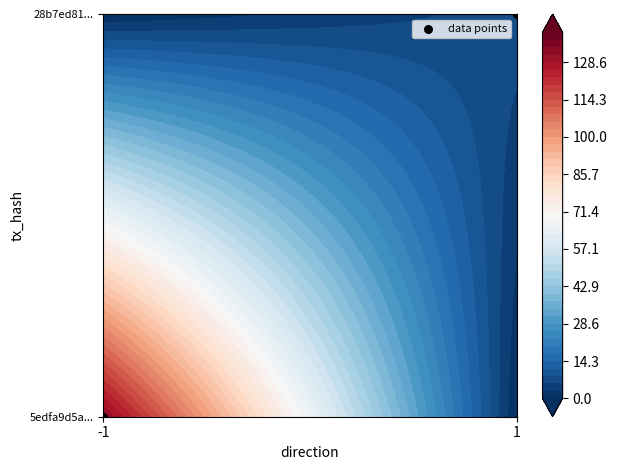

Count the number of data series in this chart.

1